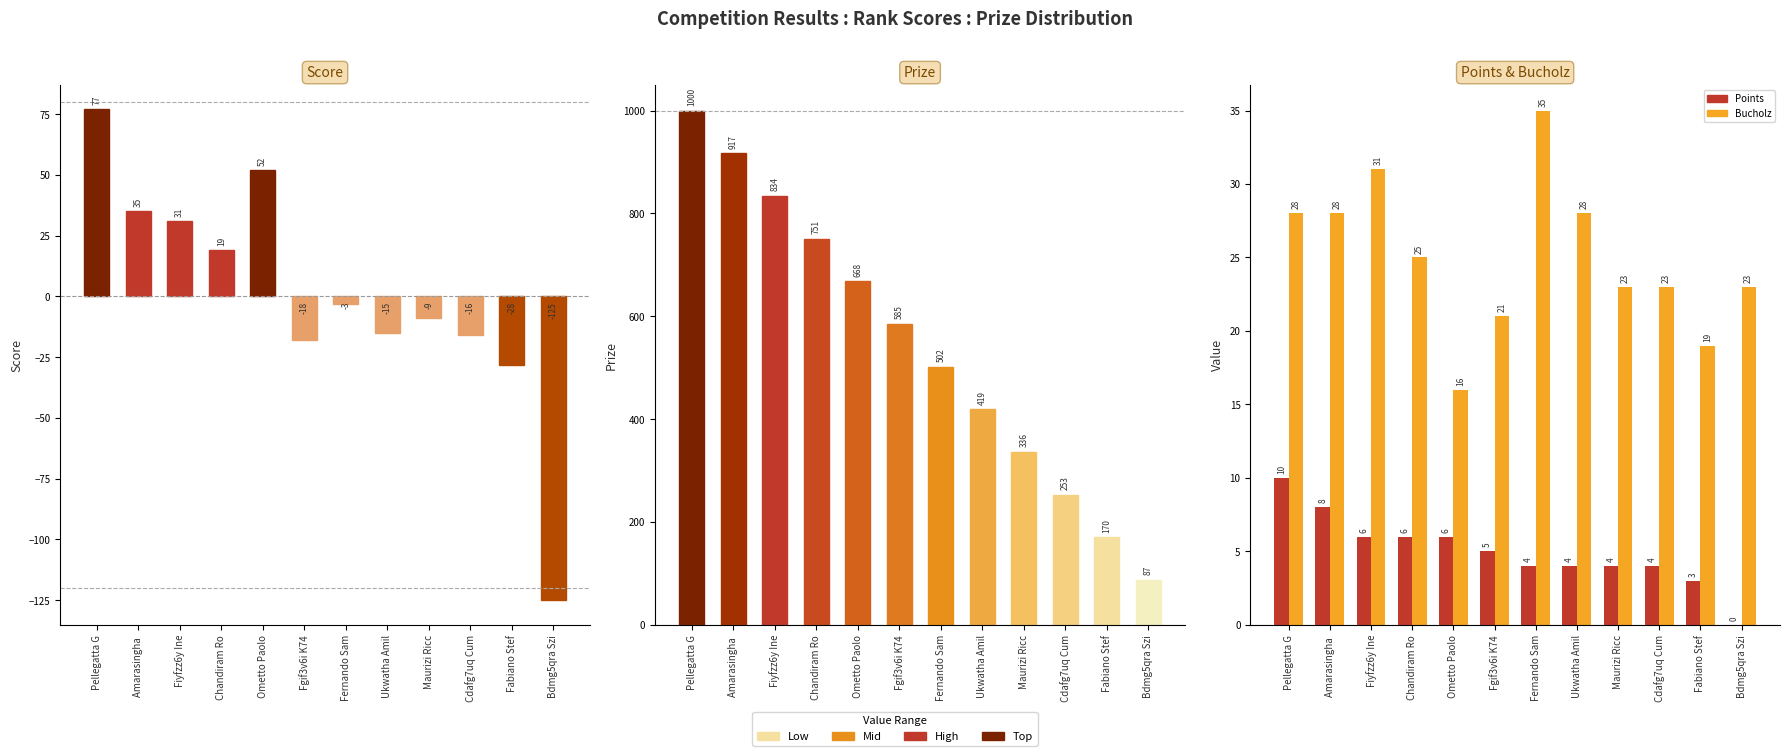

Reading left to right, list all the values displayed in this chart.

Score: 77	35	31	19	52	-18	-3	-15	-9	-16	-28	-125
Prize: 1000	917	834	751	668	585	502	419	336	253	170	87
Points: 10	8	6	6	6	5	4	4	4	4	3	0
Bucholz: 28	28	31	25	16	21	35	28	23	23	19	23